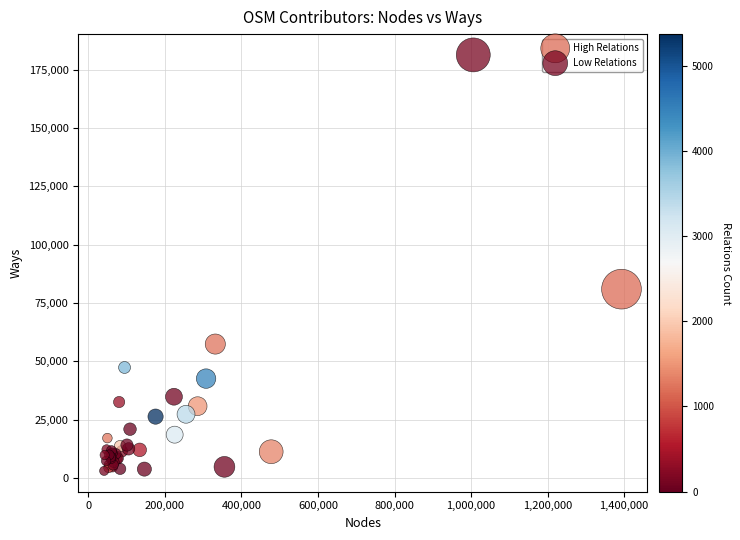

Which series has the largest Y range (max minus min)?

Low Relations